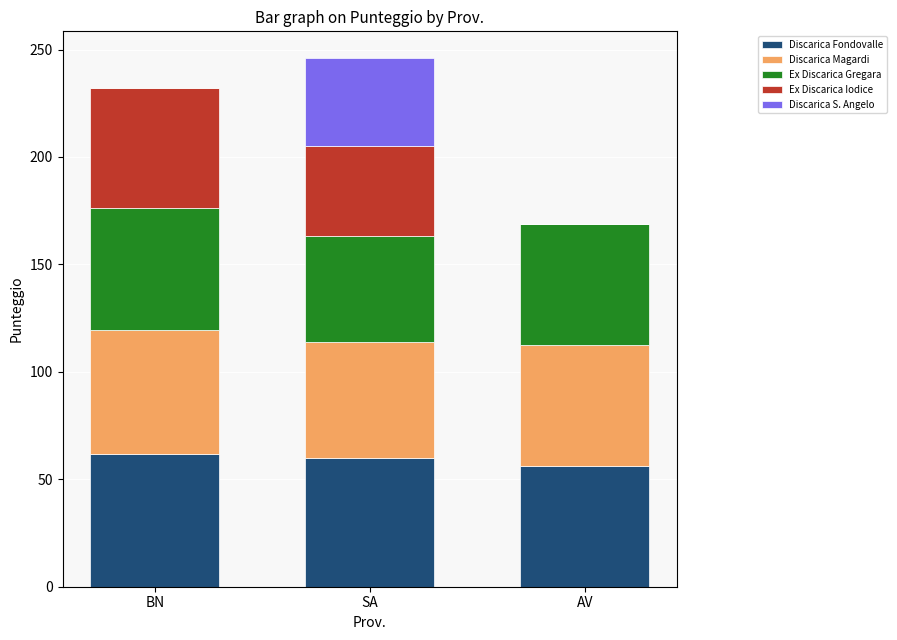

Reading left to right, list the values for the Discarica Fondovalle series.

BN=62.0	SA=60.0	AV=56.4